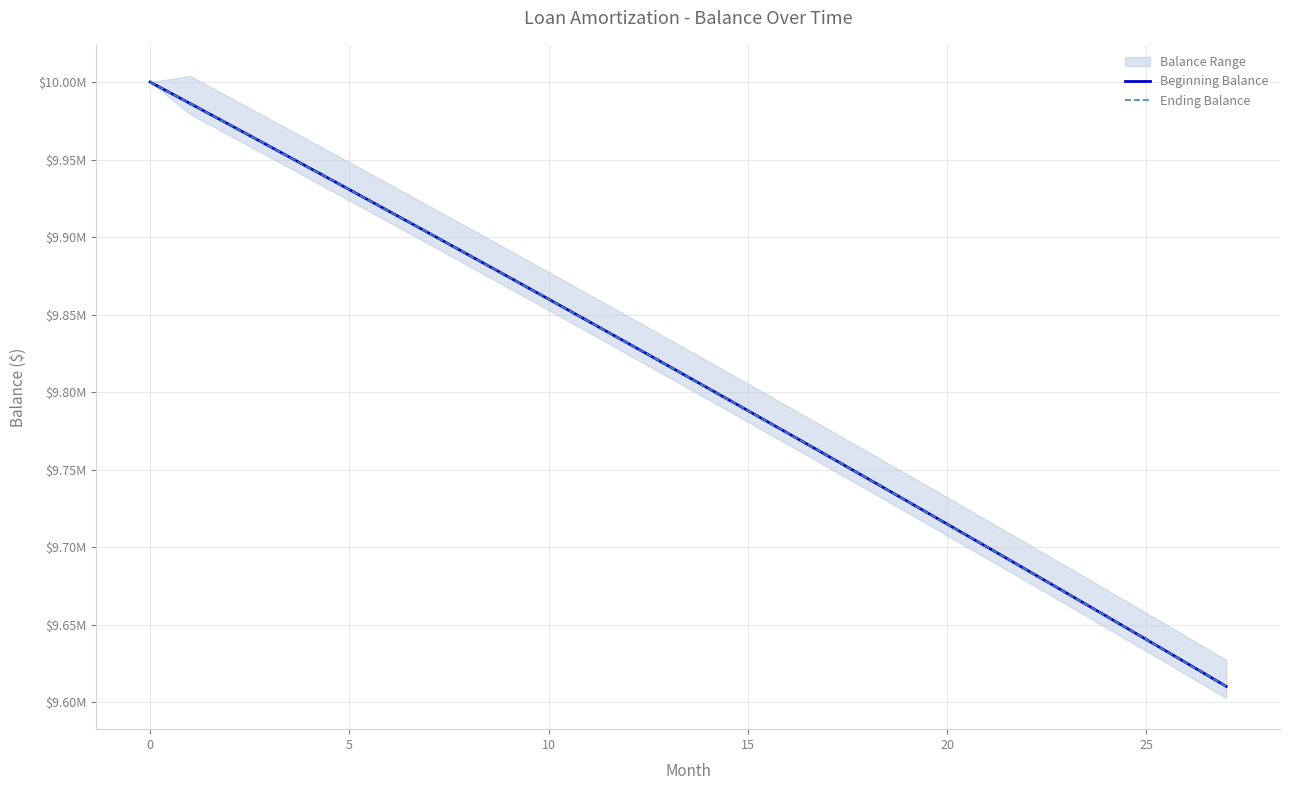

Which has a higher value, 15 or 24?

15